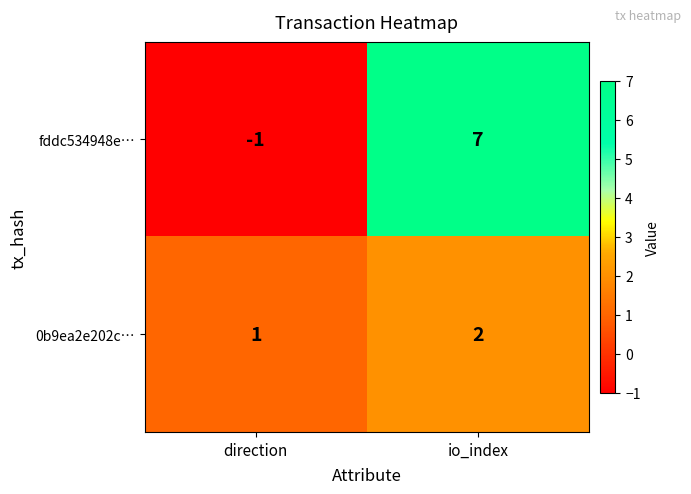

What is the minimum value shown in the chart?

-1